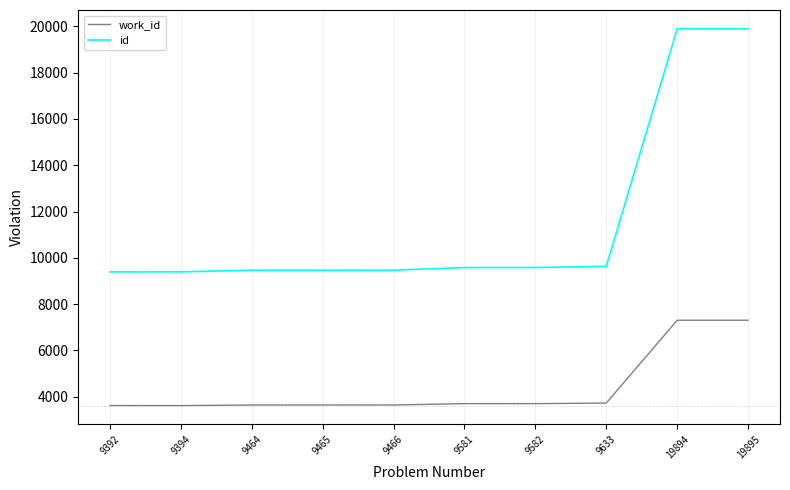

Does the chart display data point markers on the line(s)?

No